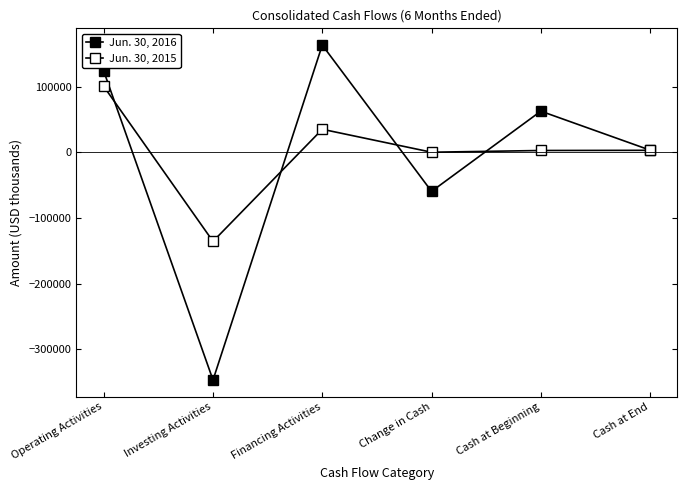

What is the greatest value displayed?

163644